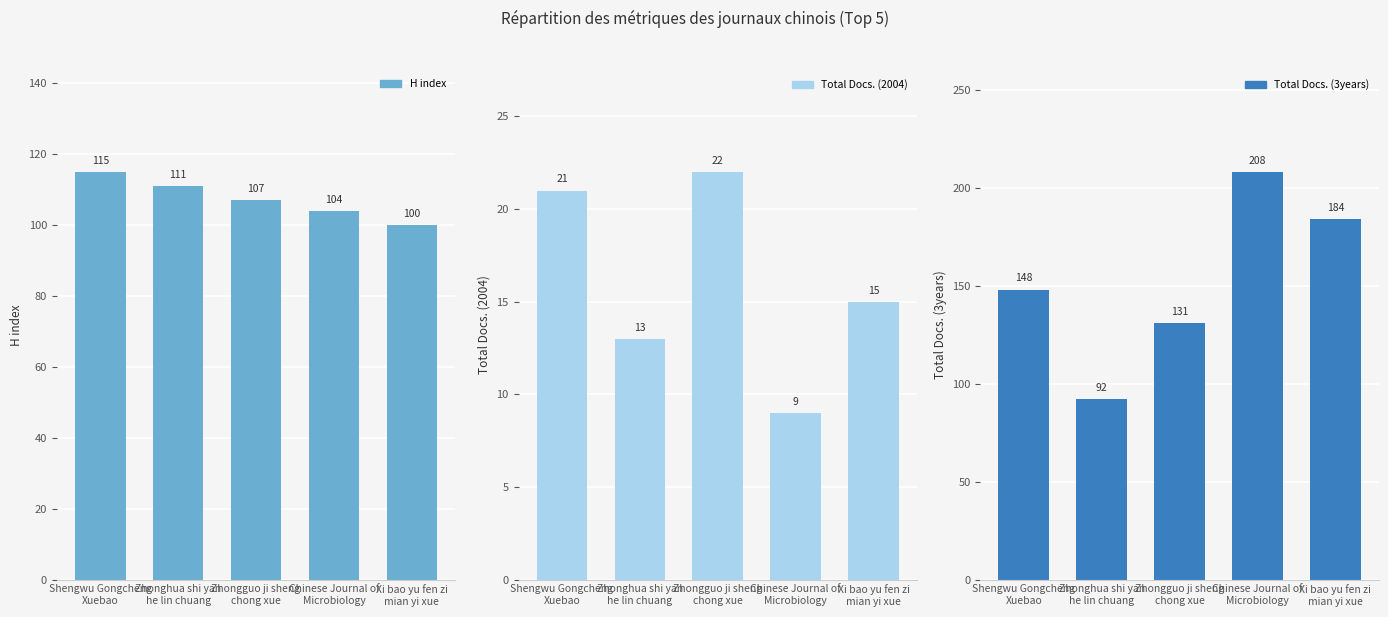

What is the label of the 2nd bar from the left?

Zhonghua shi yan
he lin chuang